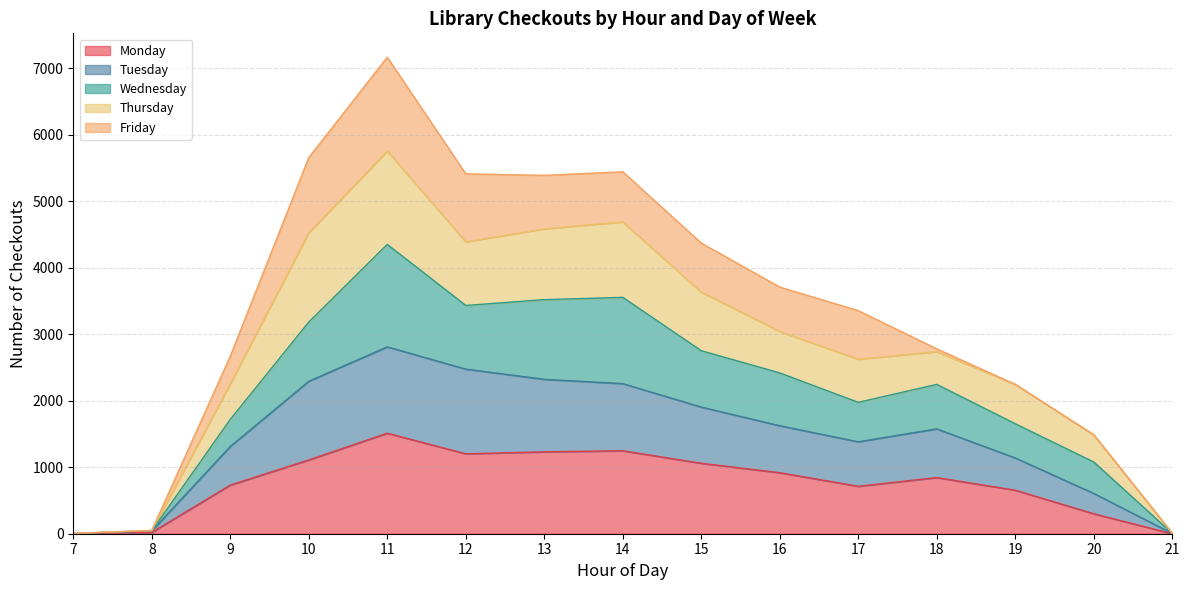

At which category is the sum across all series the highest?

11